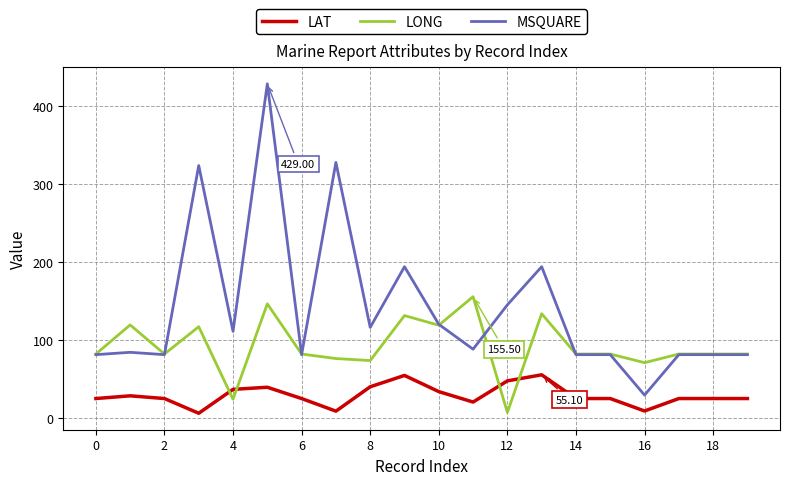

True or false: LONG has more than 2 interior local peaks.

True